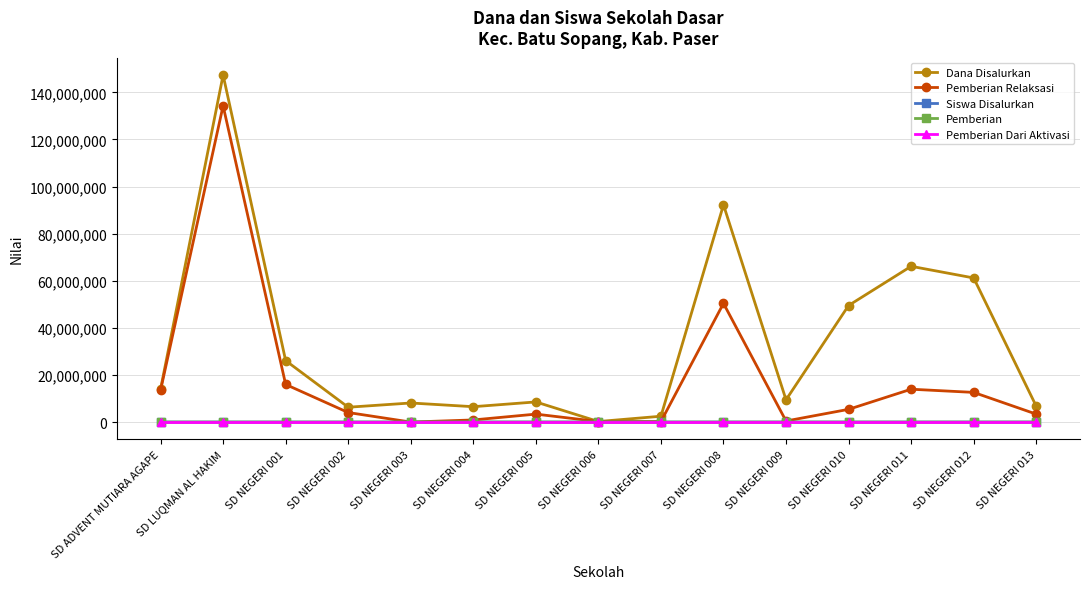

Which category has the highest value across all series?

SD LUQMAN AL HAKIM